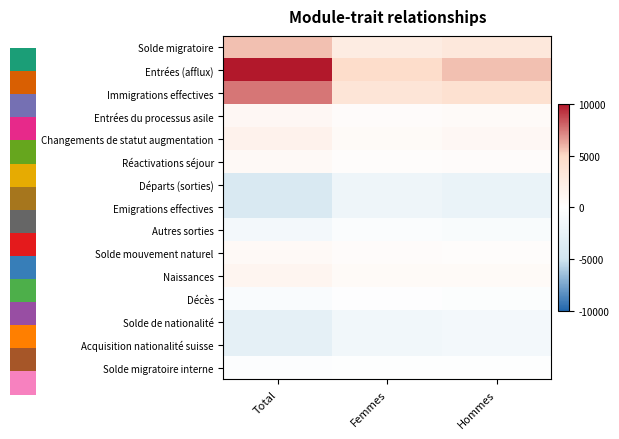

Is it true that Naissances equals 1295 at Total?

True